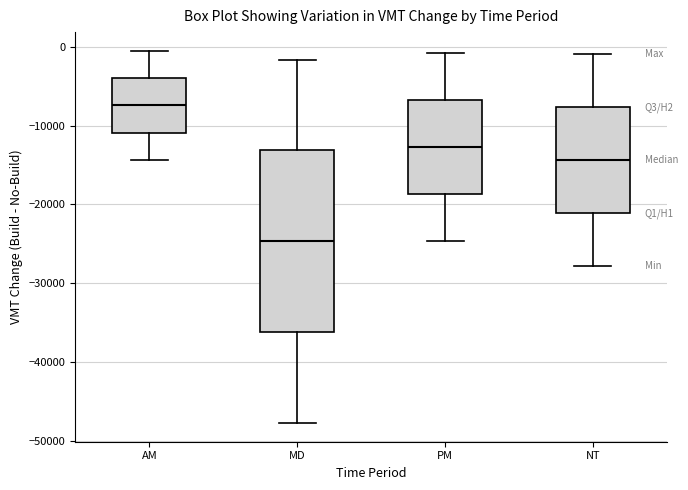

Which box is the tallest, from its lower edge to its upper edge?

MD